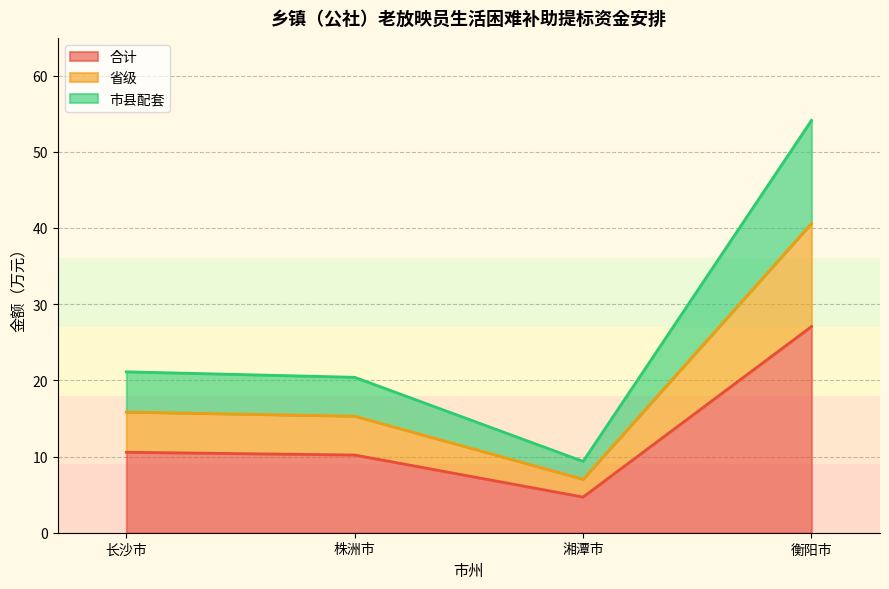

Does the chart have visible grid lines?

Yes